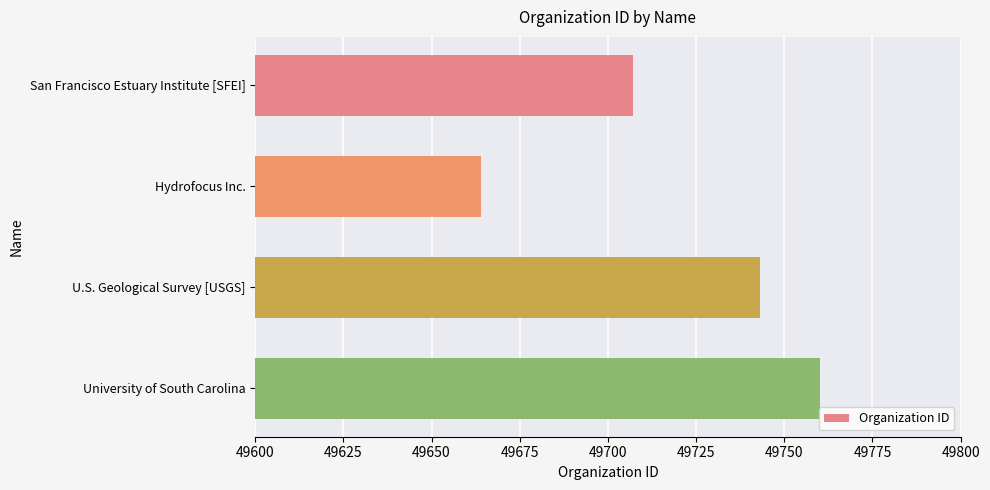

At which label is the value closest to 49712?

San Francisco Estuary Institute [SFEI]